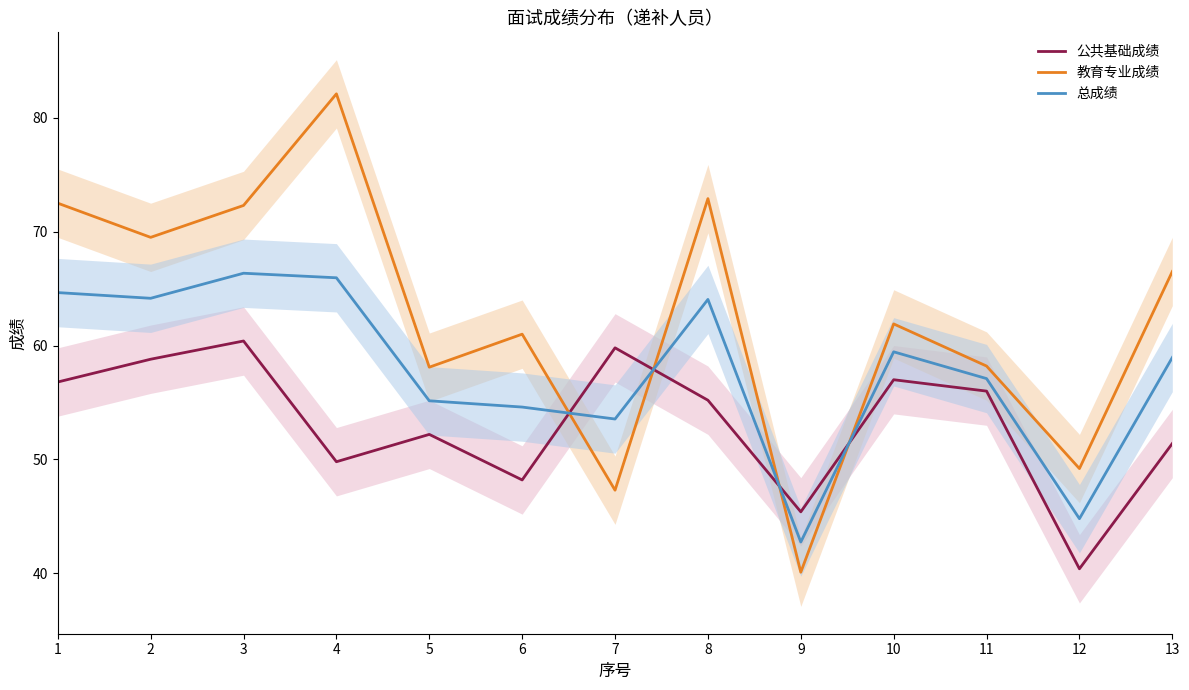

True or false: 总成绩 and 公共基础成绩 cross at least once.

True